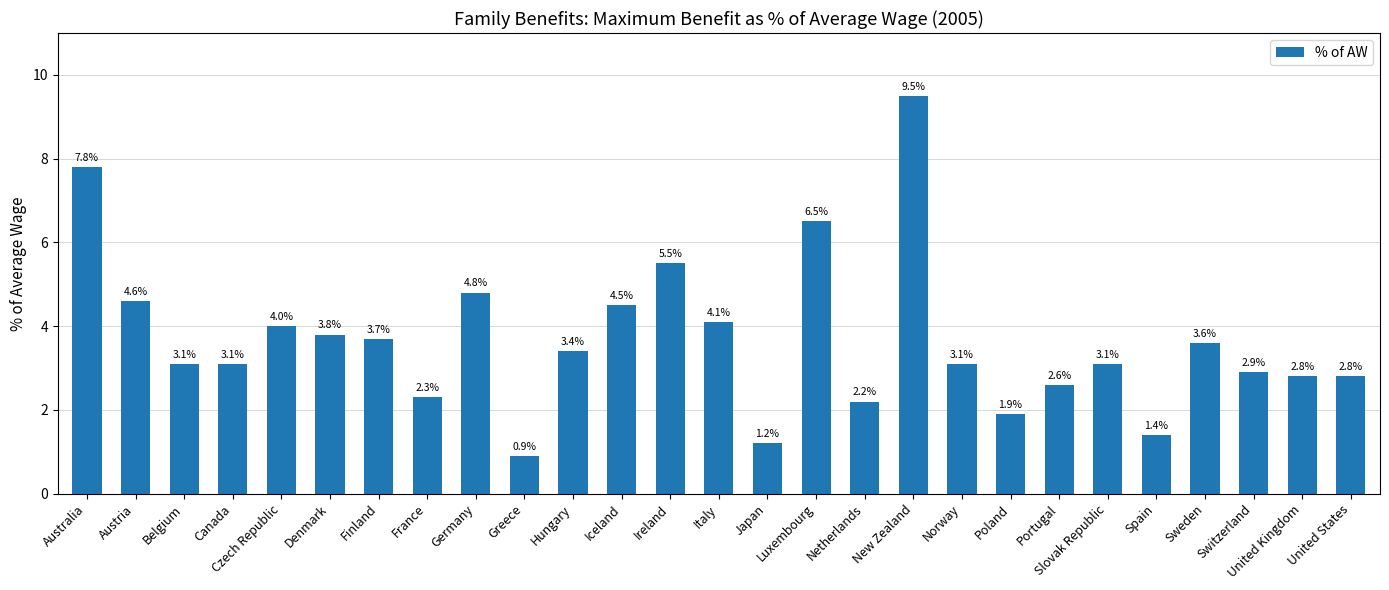

What is the smallest value displayed?

0.9